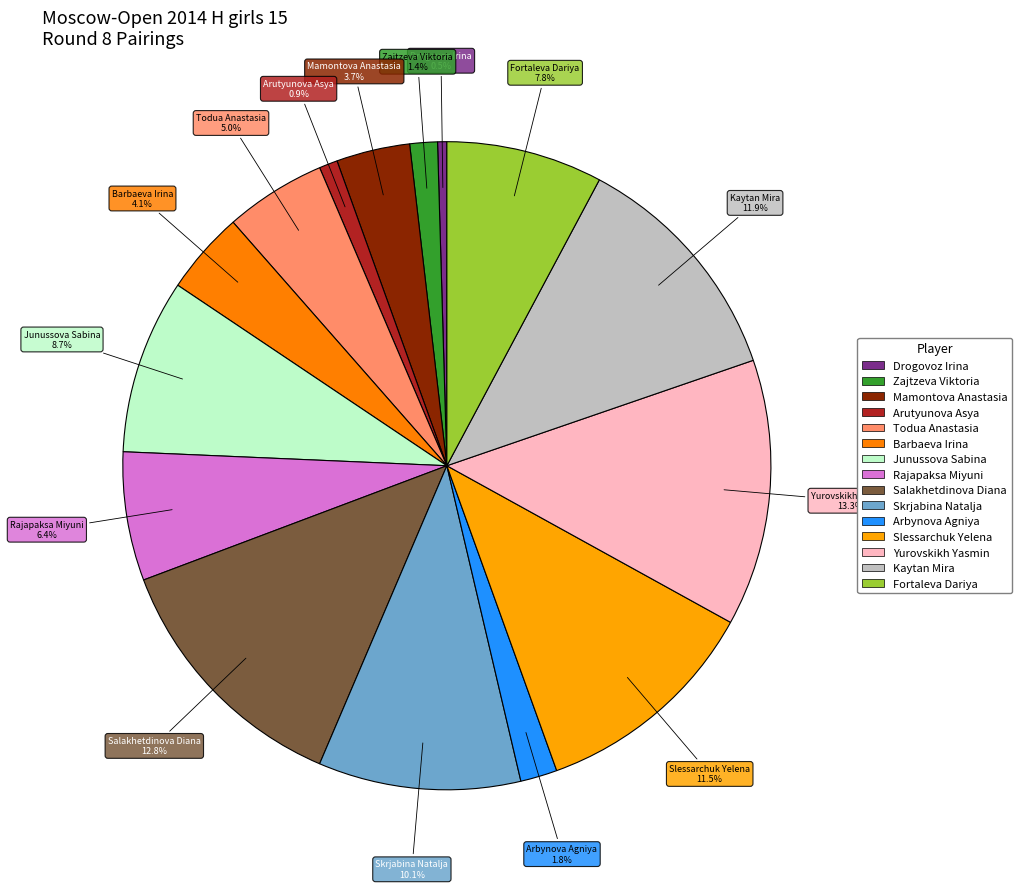

What portion of the pie excludes Mamontova Anastasia?

96.3%